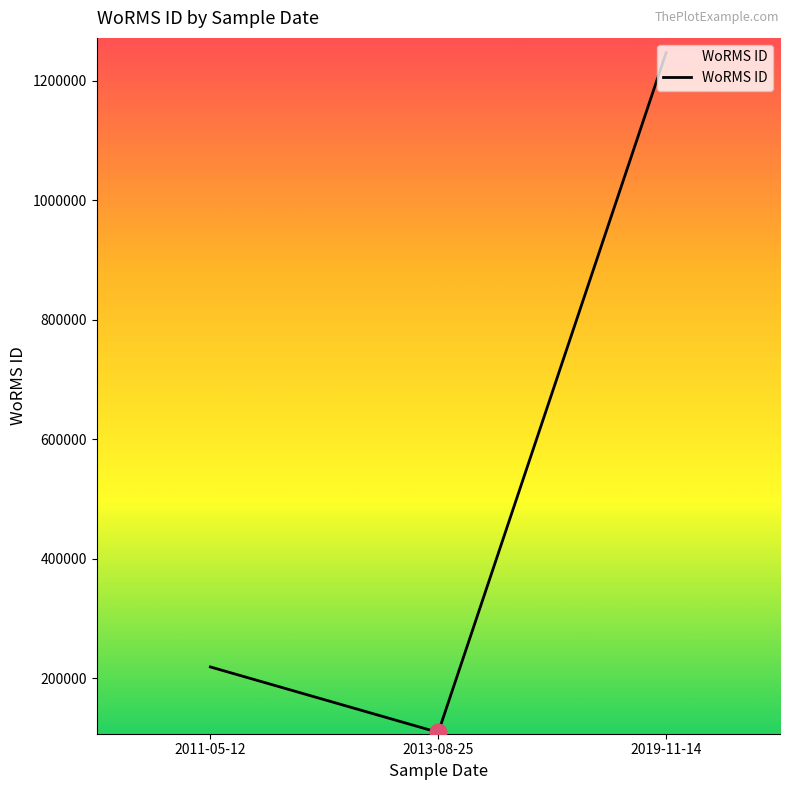

Reading left to right, what are all the values shown in this chart?

2011-05-12=219090	2013-08-25=109545	2019-11-14=1246906